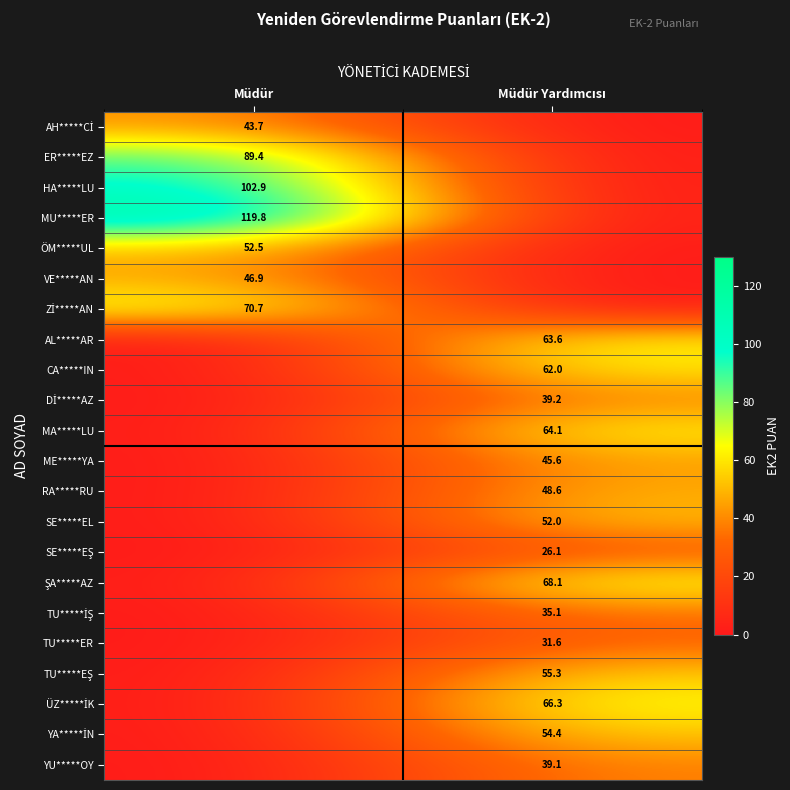

True or false: HA*****LU has a value of 67.9 at Müdür.

False